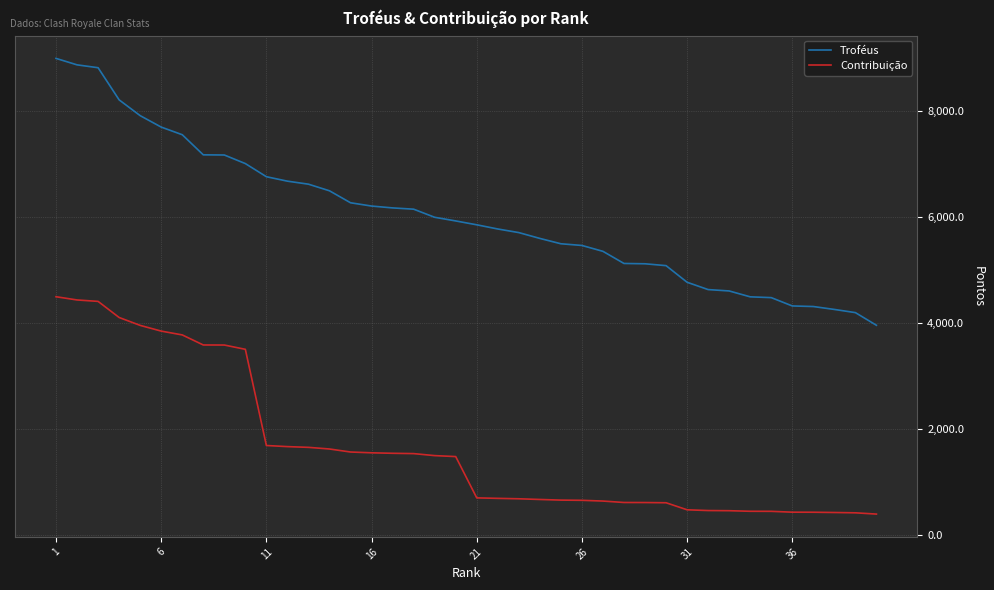

Which series has the widest spread of values?

Troféus